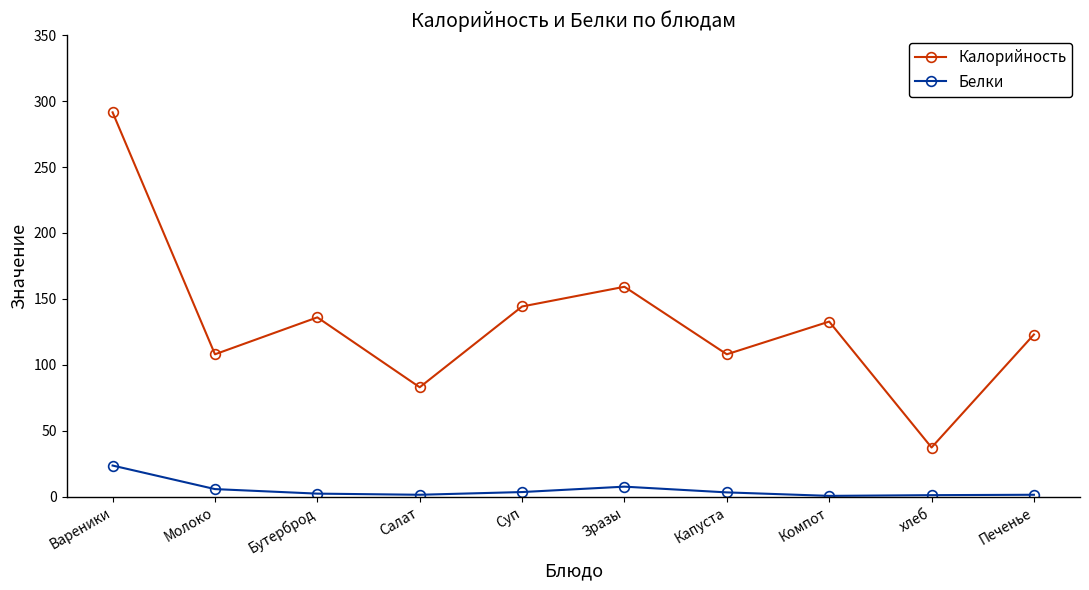

What is the minimum value for Калорийность?

37.3